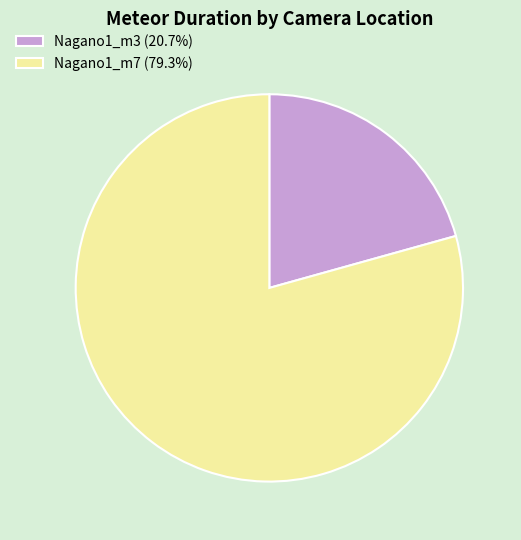

What is the majority slice?

Nagano1_m7